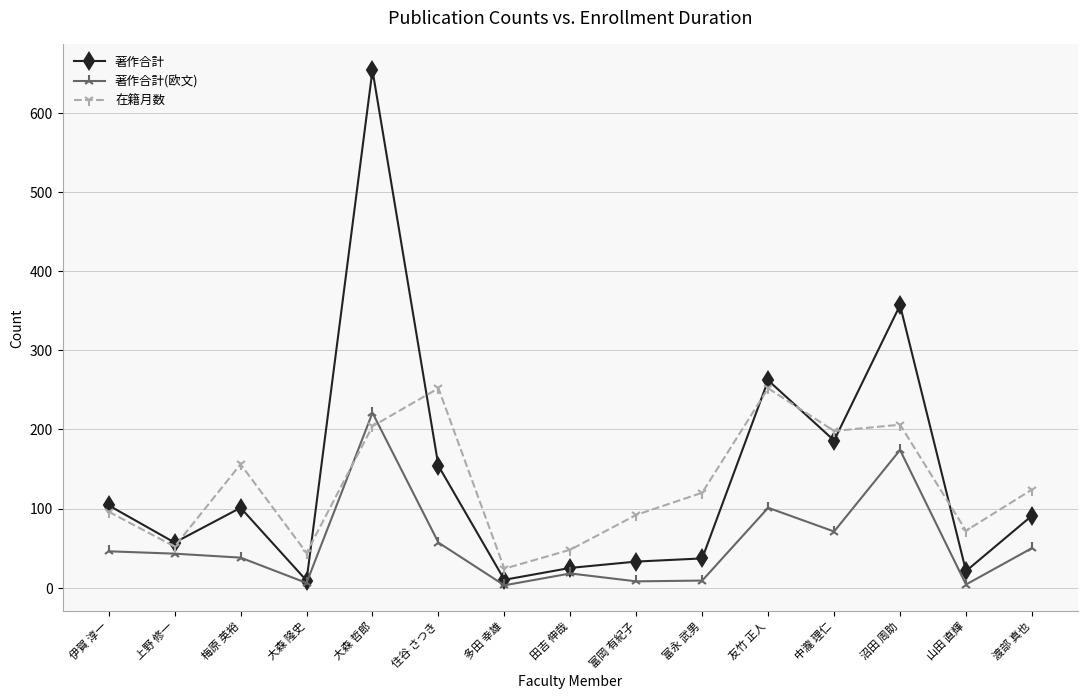

What is the difference between the maximum and second lowest values in the 在籍月数 series?

208